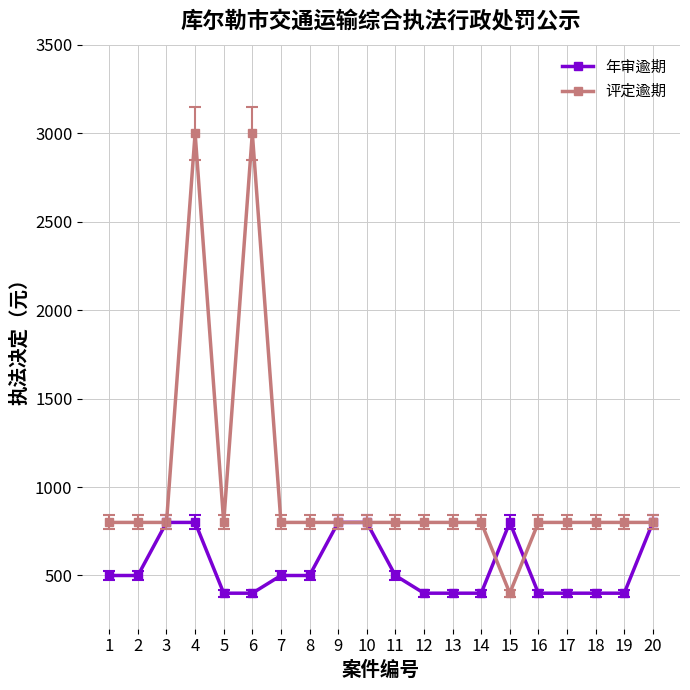

True or false: 年审逾期 and 评定逾期 cross at least once.

True